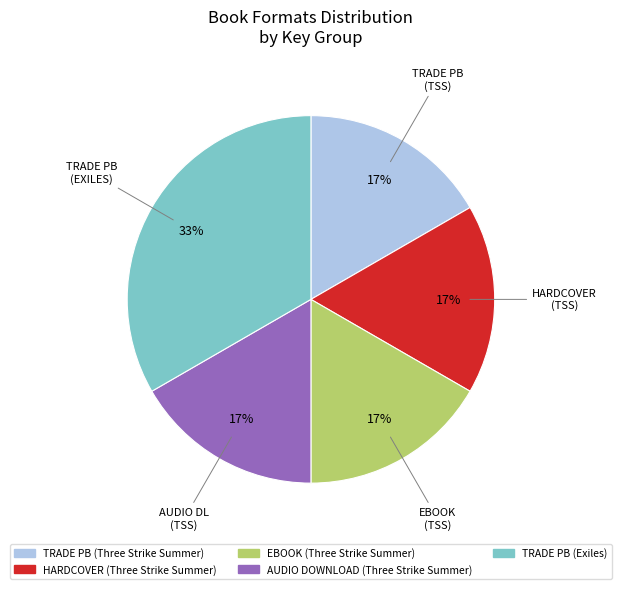

To the nearest percent, what portion does EBOOK (Three Strike Summer) represent?

17%